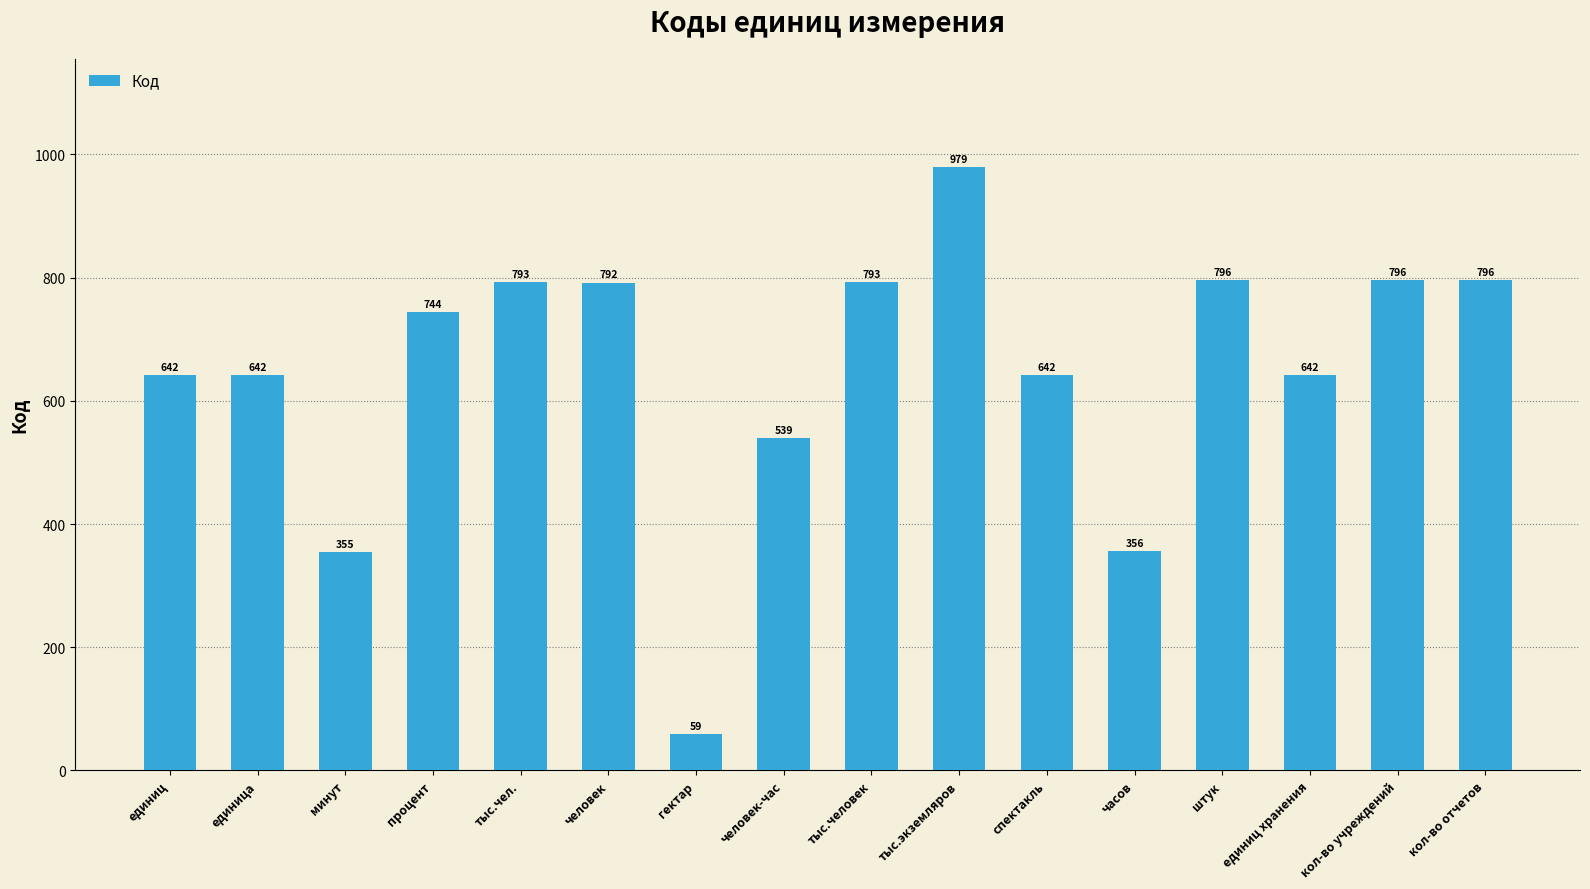

The chart shows a value of 1485 at тыс.экземляров. True or false?

False